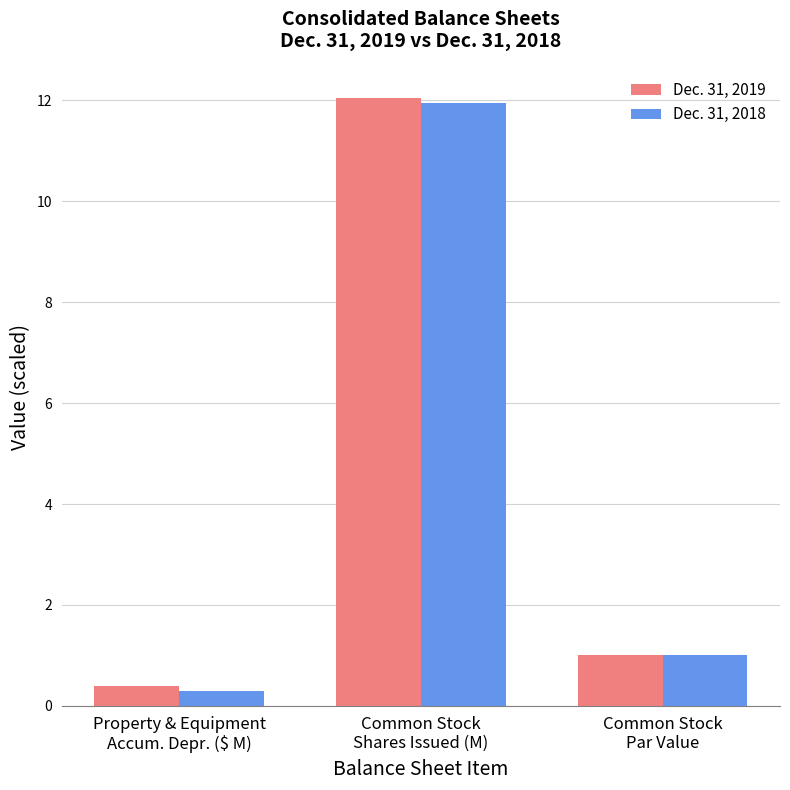

What is the difference between the Dec. 31, 2018 values at Property & Equipment
Accum. Depr. ($ M) and Common Stock
Shares Issued (M)?

11.7